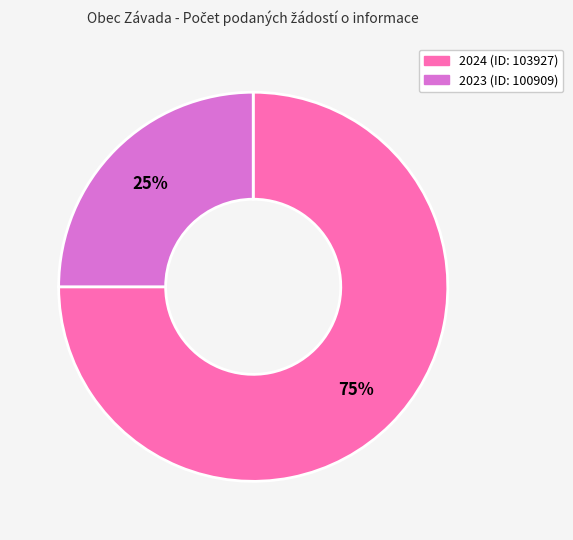

To the nearest percent, what portion does 2024 (ID: 103927) represent?

75%